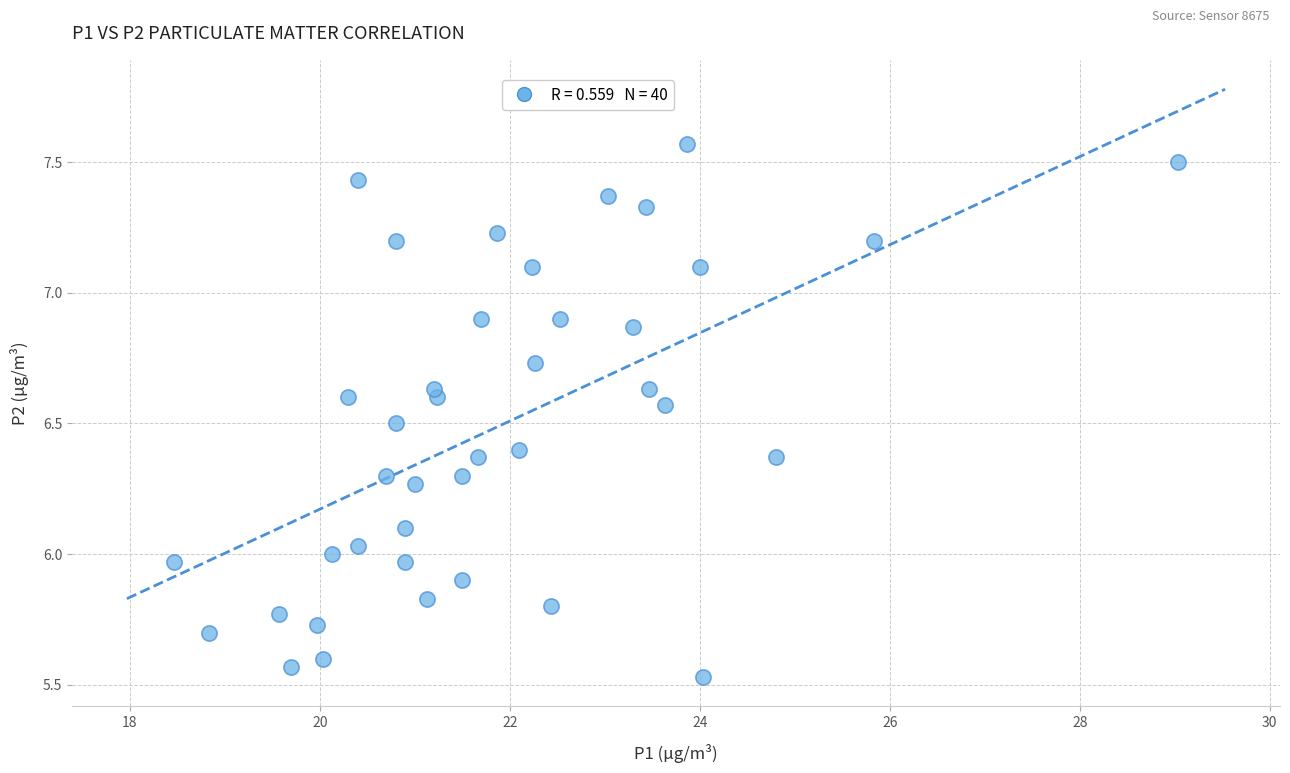

What is the range of Y values (max minus min)?

2.0